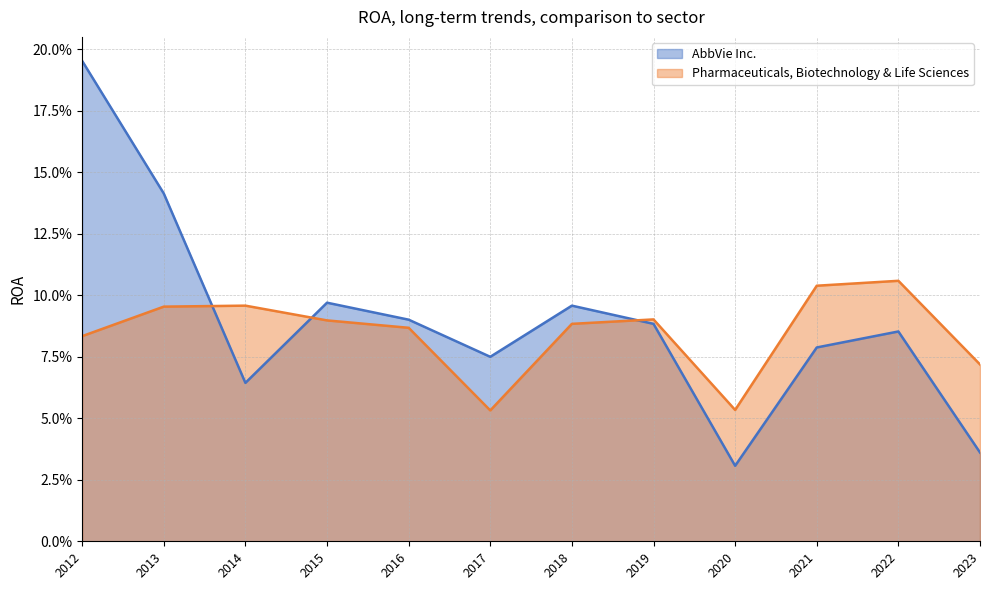

Reading left to right, transcribe all the data shown in this chart.

AbbVie Inc.: 2023=0.0	2022=0.1	2021=0.1	2020=0.0	2019=0.1	2018=0.1	2017=0.1	2016=0.1	2015=0.1	2014=0.1	2013=0.1	2012=0.2
Pharmaceuticals, Biotechnology & Life Sciences: 2023=0.1	2022=0.1	2021=0.1	2020=0.1	2019=0.1	2018=0.1	2017=0.1	2016=0.1	2015=0.1	2014=0.1	2013=0.1	2012=0.1